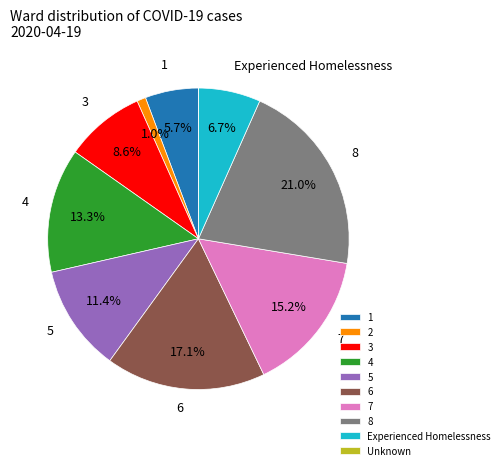

True or false: 8 accounts for 15% of the total.

False